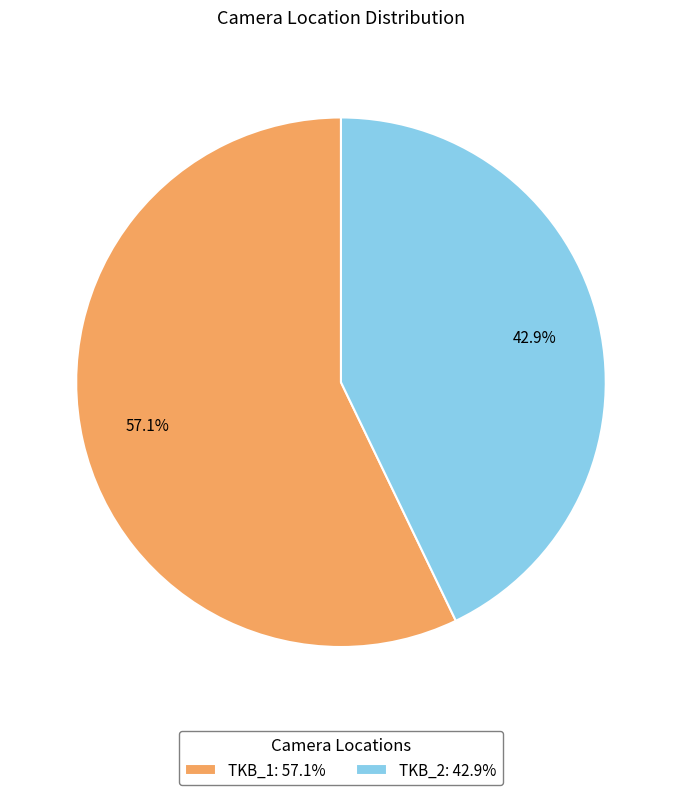

What is the total percentage of TKB_1 and TKB_2?

100.0%